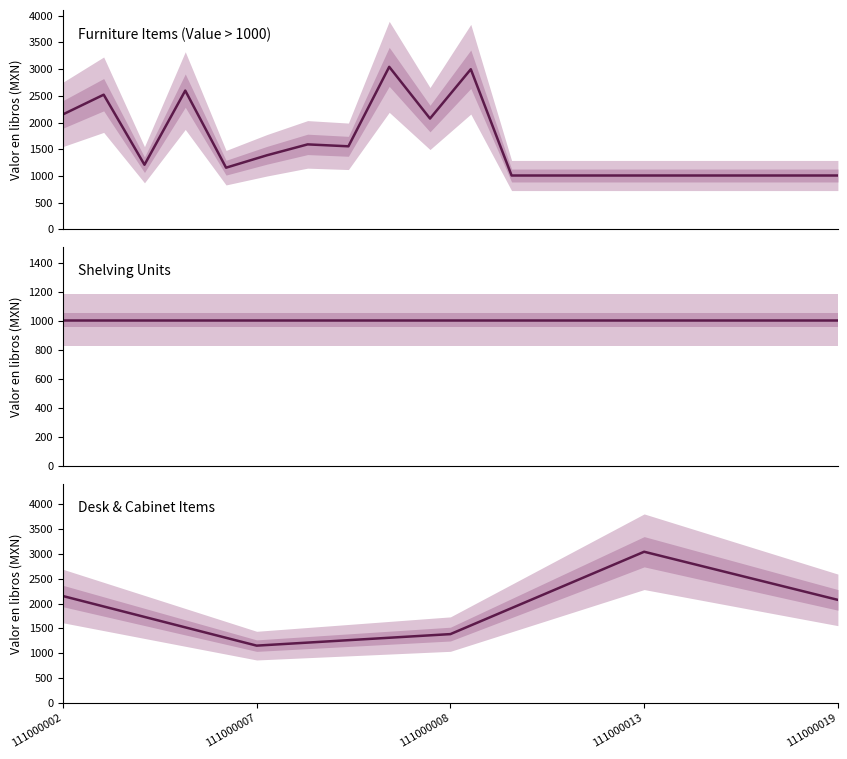

Reading left to right, extract all data points from this chart.

111000002=2152.4	111000007=2521.7	111000008=1209.4	111000013=2598.4	111000019=1154.2	5=1386.2	6=1590.9	7=1554.8	8=3043.5	9=2075.0	10=2998.6	11=1007.7	12=1007.7	13=1007.7	14=1007.7	15=1007.7	16=1007.7	17=1007.7	18=1007.7	19=1007.7